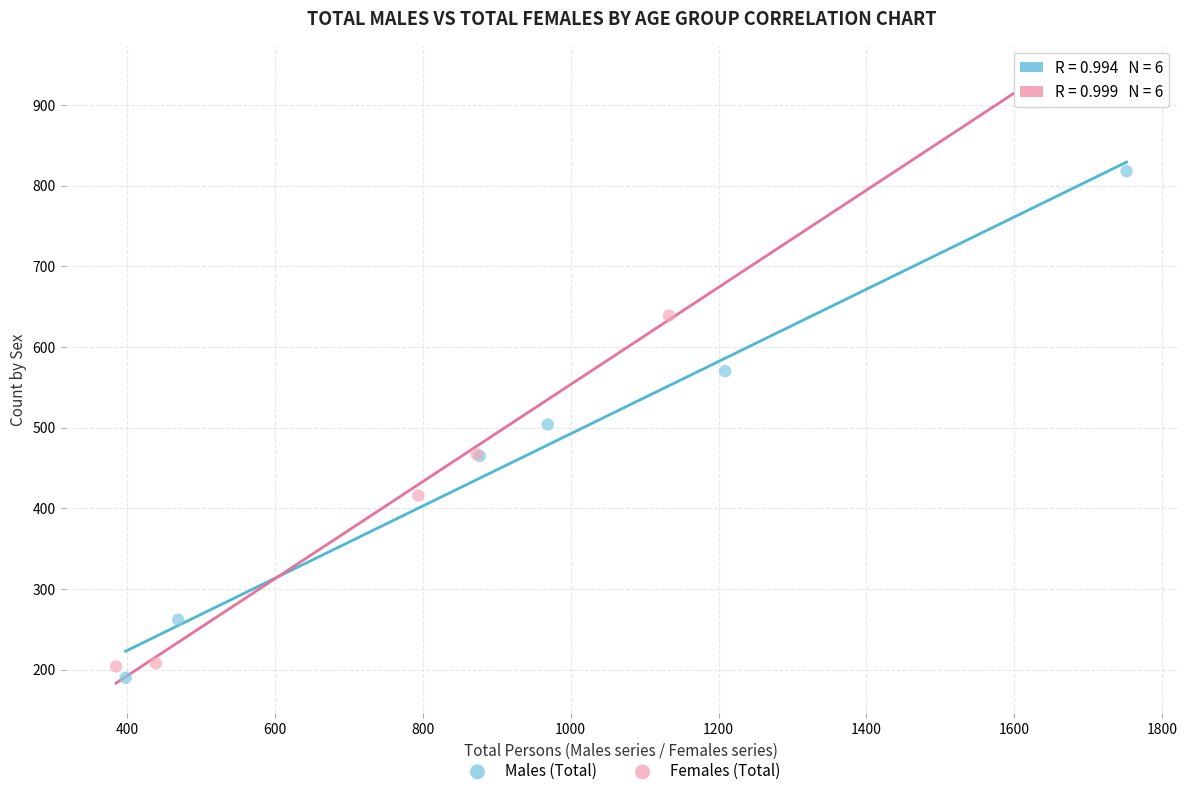

Which series has the widest spread of Y values?

Females (Total)